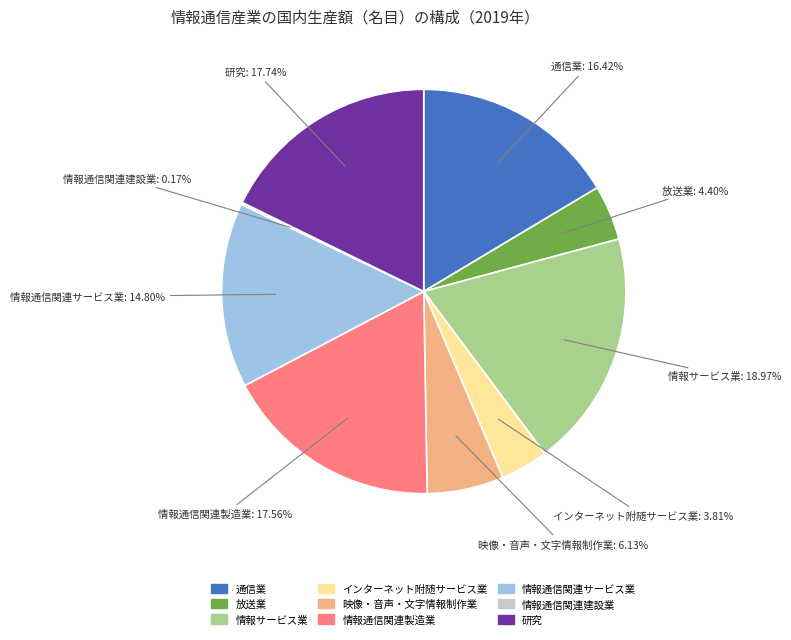

What portion of the pie excludes 情報通信関連製造業?

82.4%